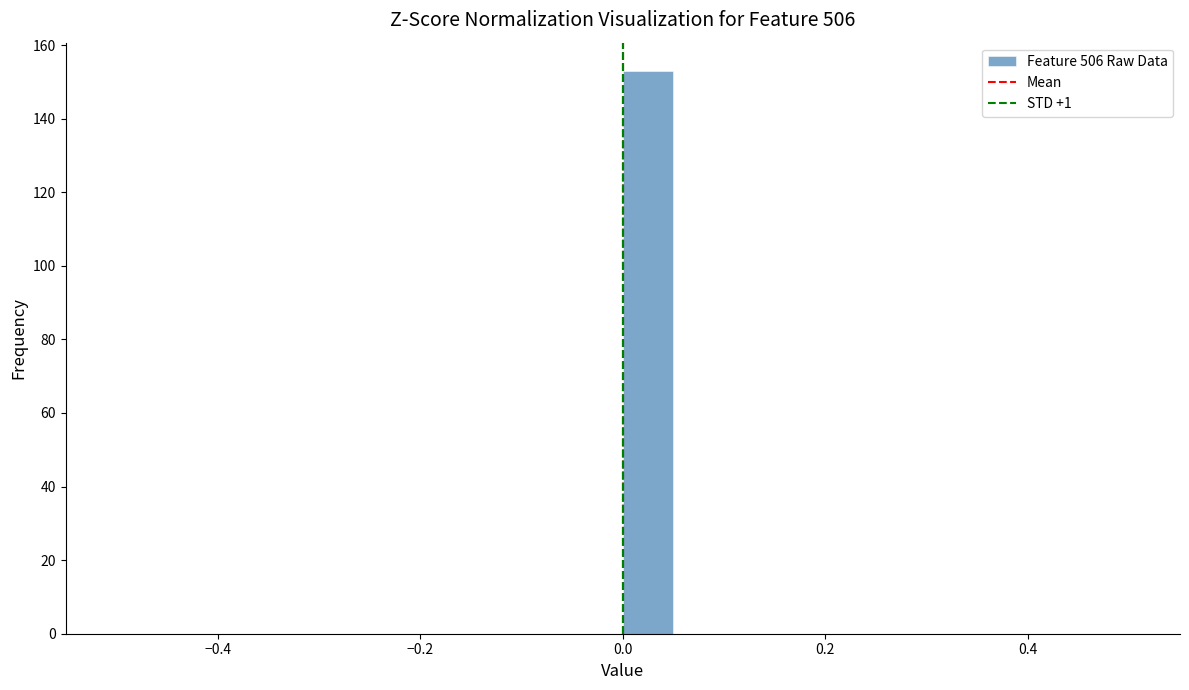

Read against the x-axis, roughly where is the centre of the tallest bar?

0.02